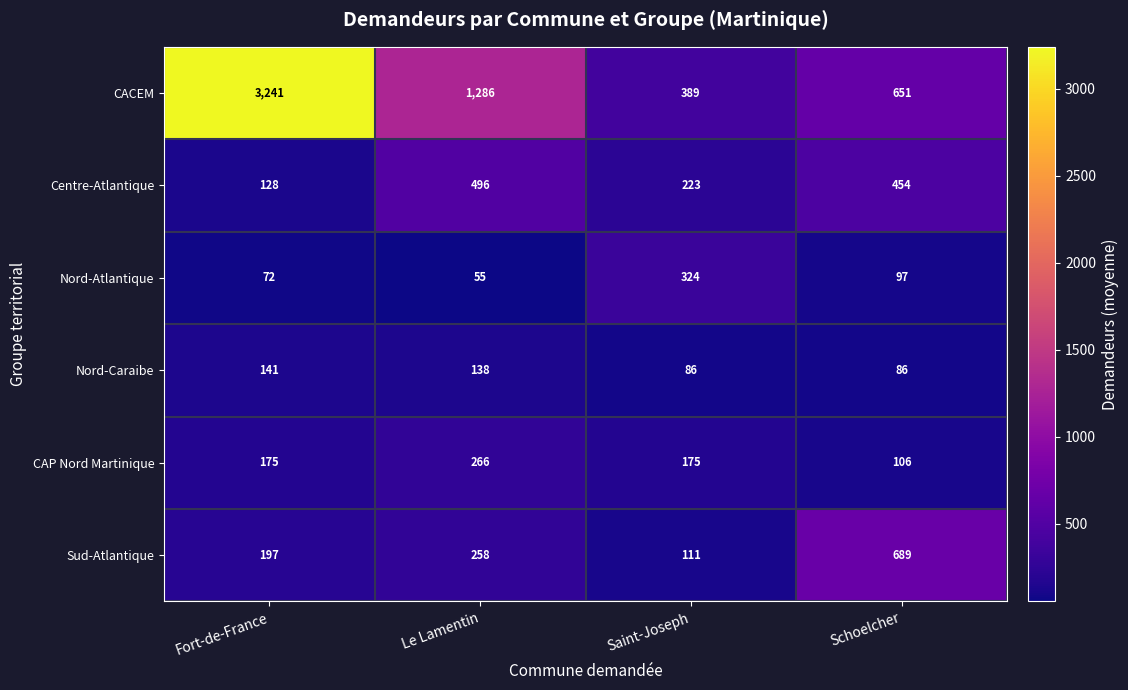

List the series in order of their peak value, highest first.

CACEM, Sud-Atlantique, Centre-Atlantique, Nord-Atlantique, CAP Nord Martinique, Nord-Caraibe